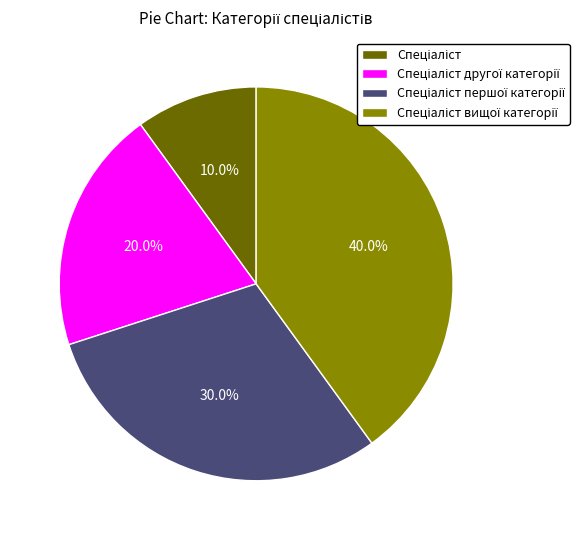

Is there a majority slice in this chart?

No